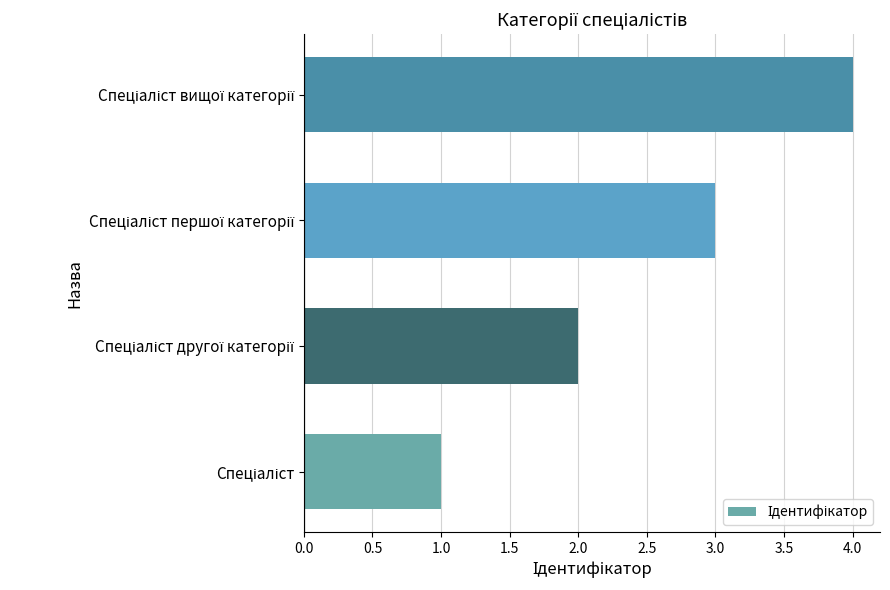

What is the difference between the second highest and minimum values?

2